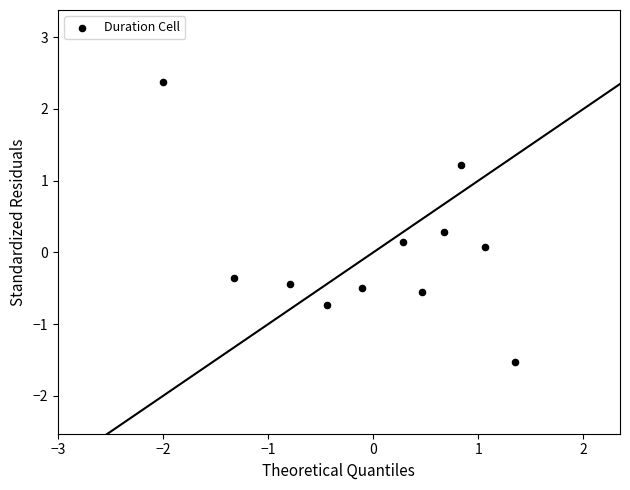

What is the range of X values (max minus min)?

3.4